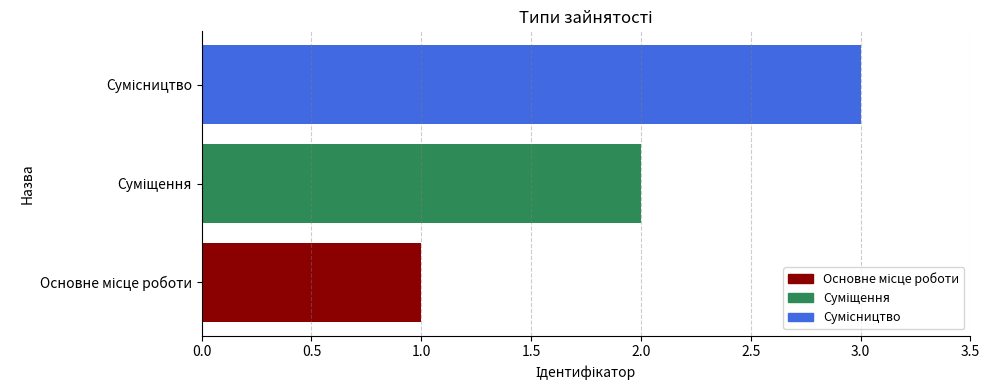

How many values are below 2?

1